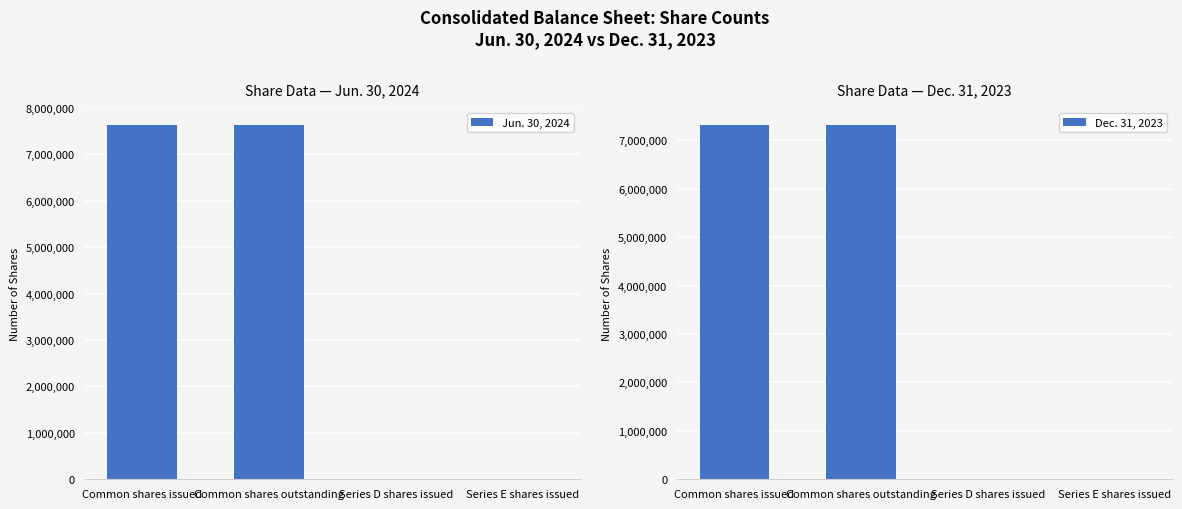

At which category is the sum across all series the highest?

Common shares issued